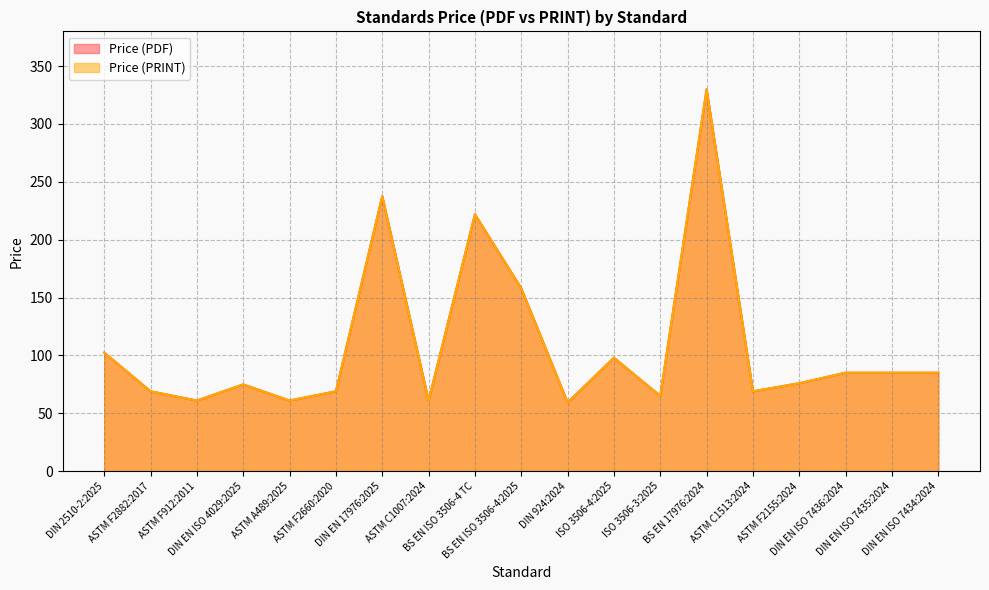

How many interior local peaks does the Price (PRINT) series have?

5